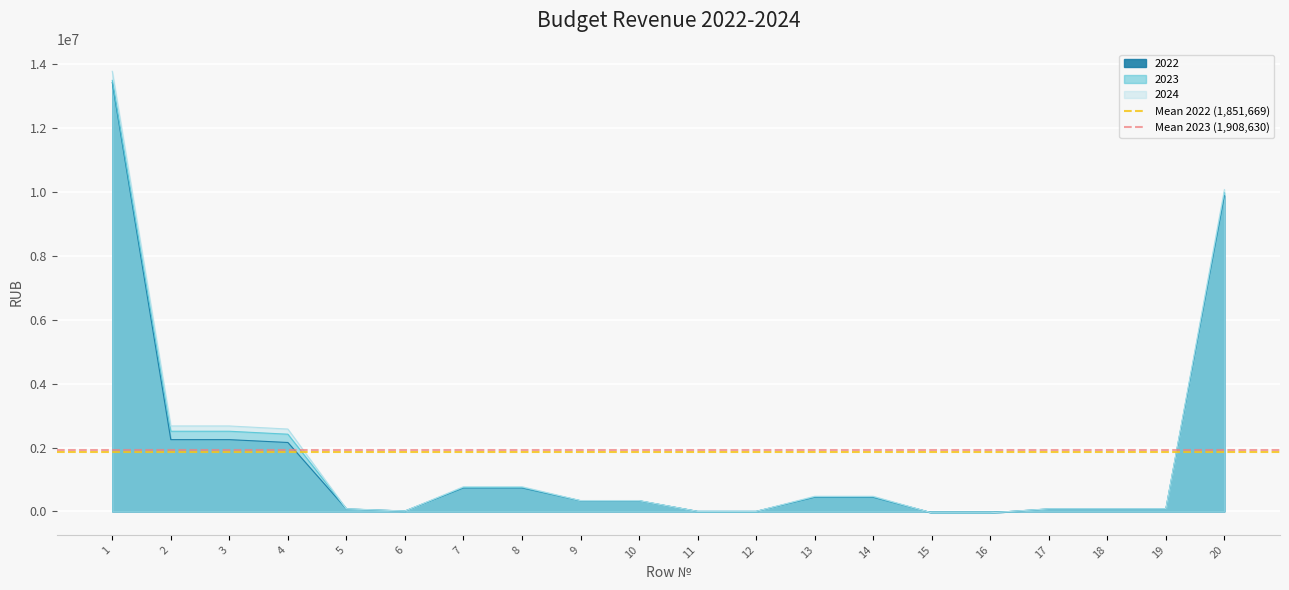

What is the highest value of the Mean 2023 (1,908,630) series?

1908629.9